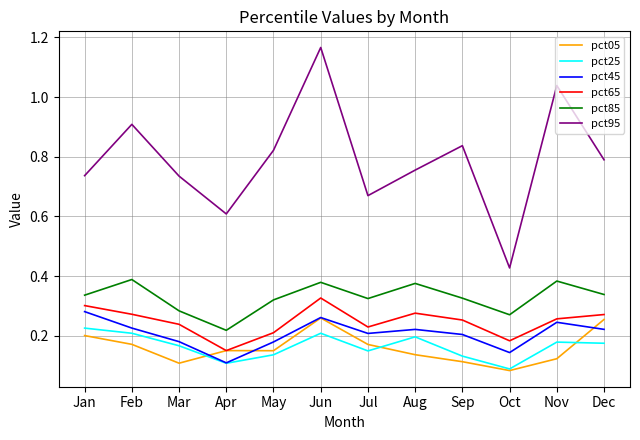

What is the sum of all pct65 values?

3.0